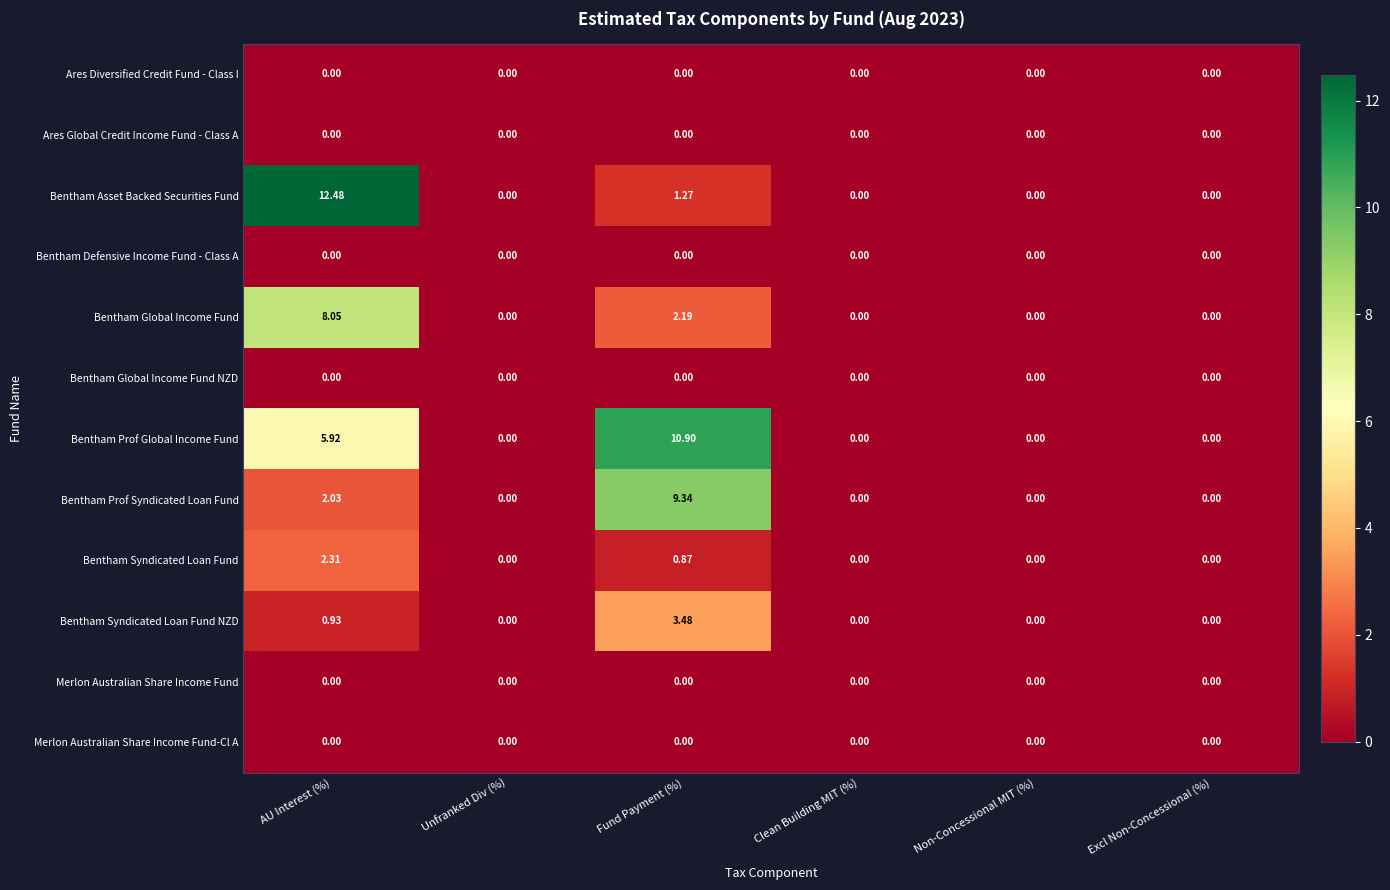

Which series has the largest total across all categories?

Bentham Prof Global Income Fund